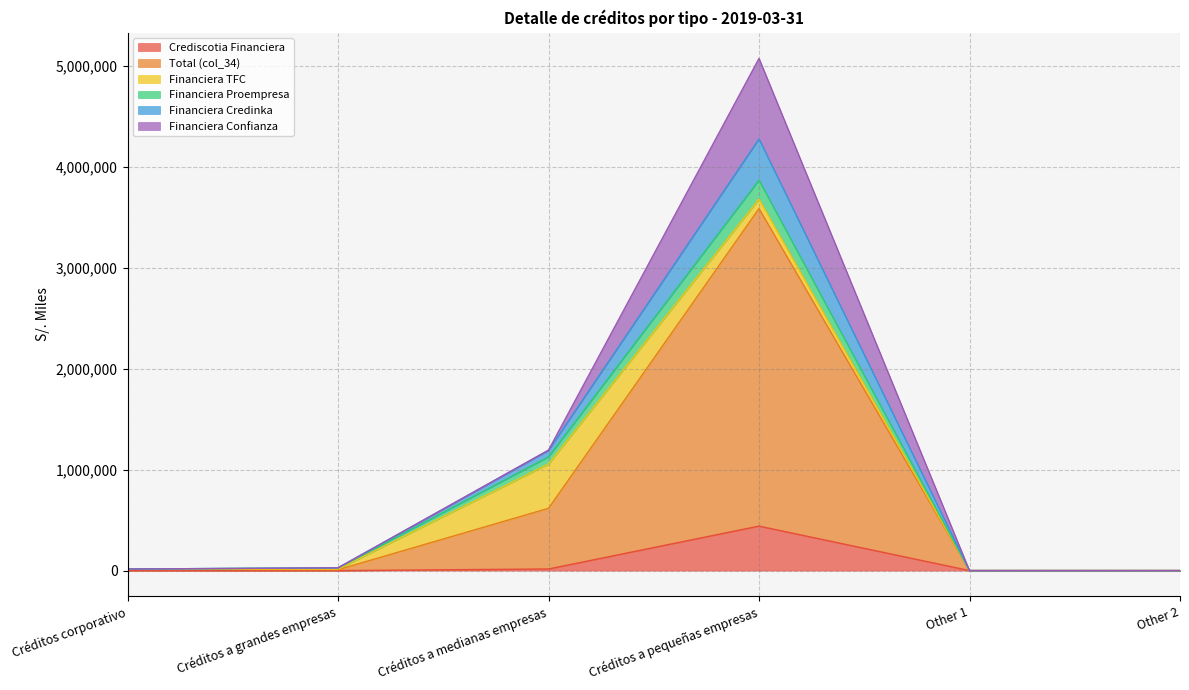

Where is the first local maximum for Total (col_34)?

Créditos a pequeñas empresas